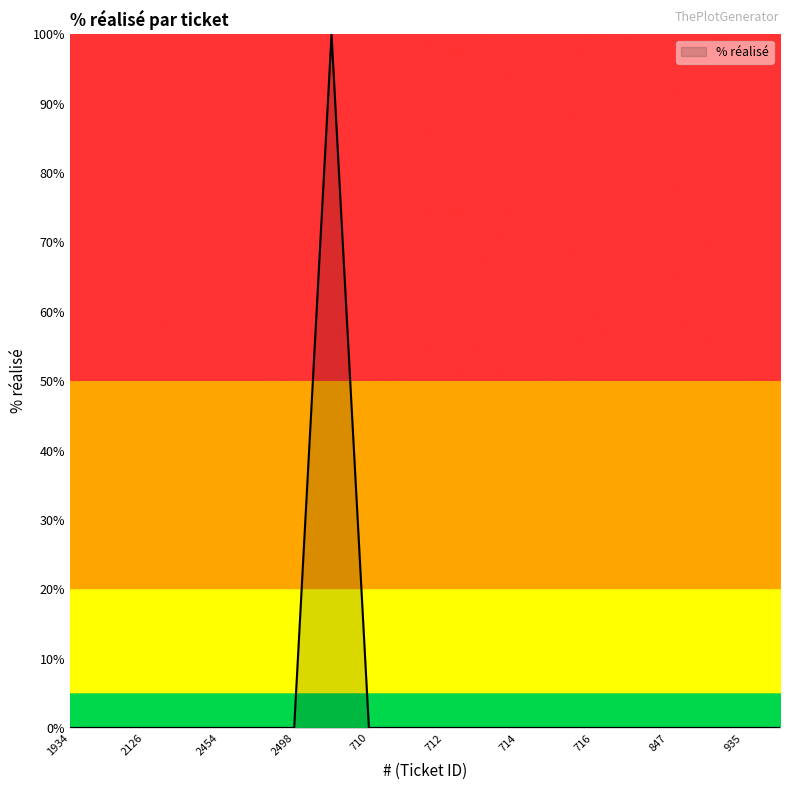

What is the maximum value shown in the chart?

100